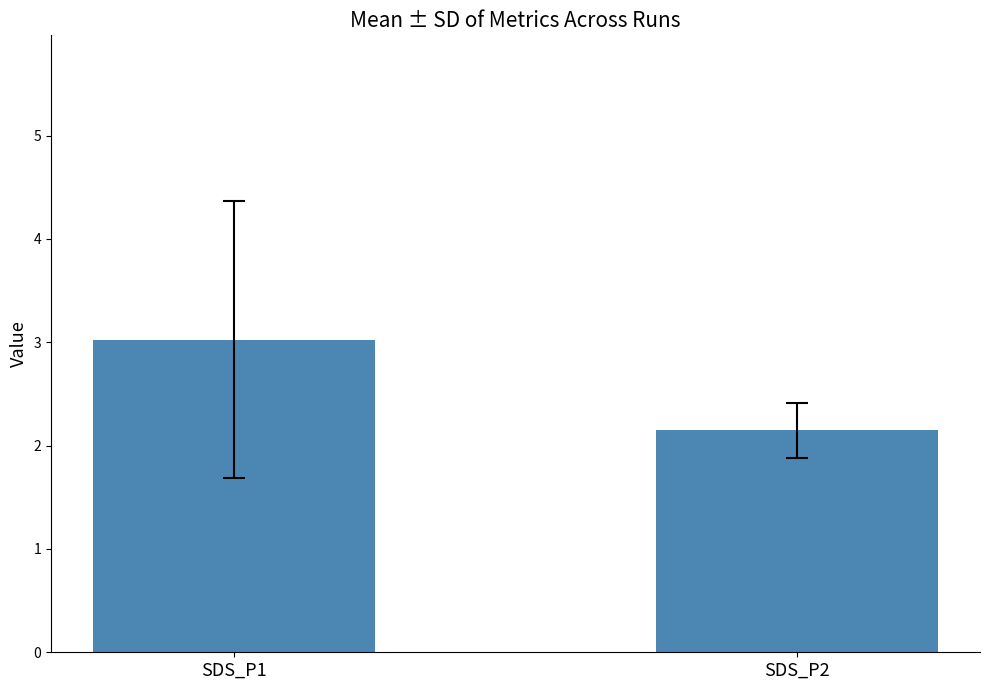

Reading left to right, transcribe all the data shown in this chart.

3.0	2.1